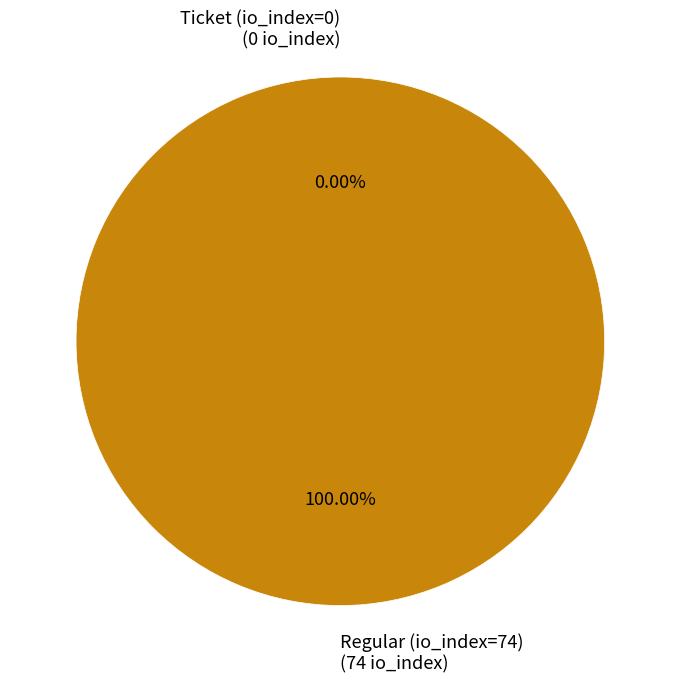

To the nearest percent, what is the combined percentage of Regular (io_index=74) and Ticket (io_index=0)?

100%